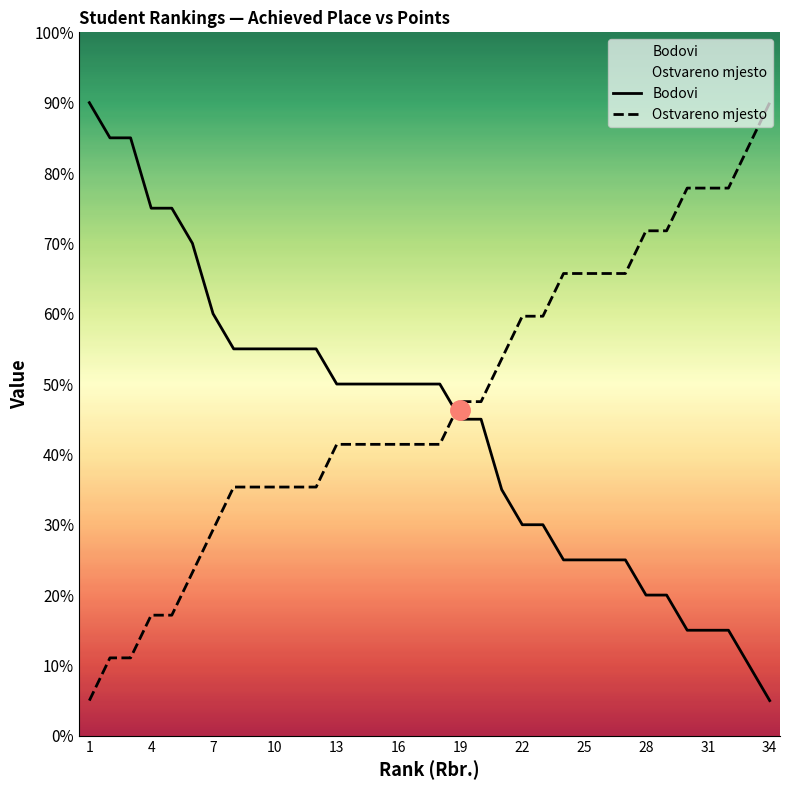

True or false: Ostvareno mjesto and Bodovi cross at least once.

True